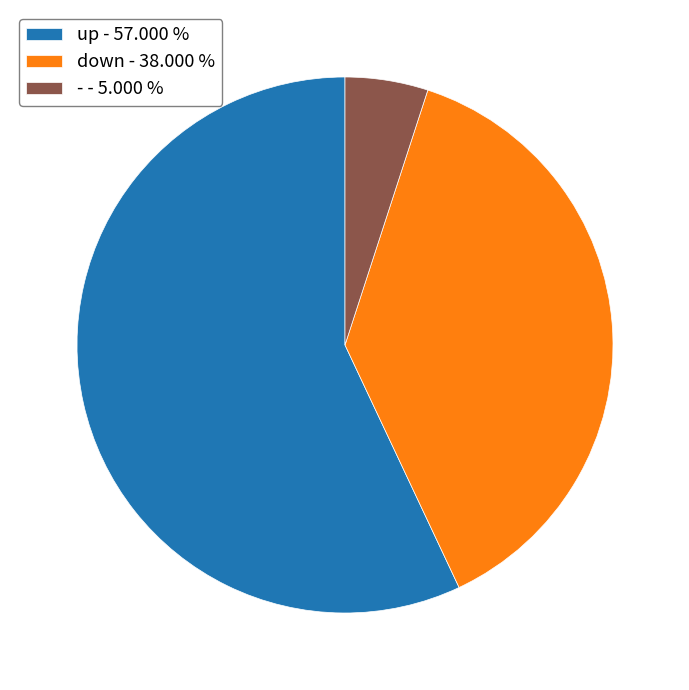

How many slices are in this pie chart?

3